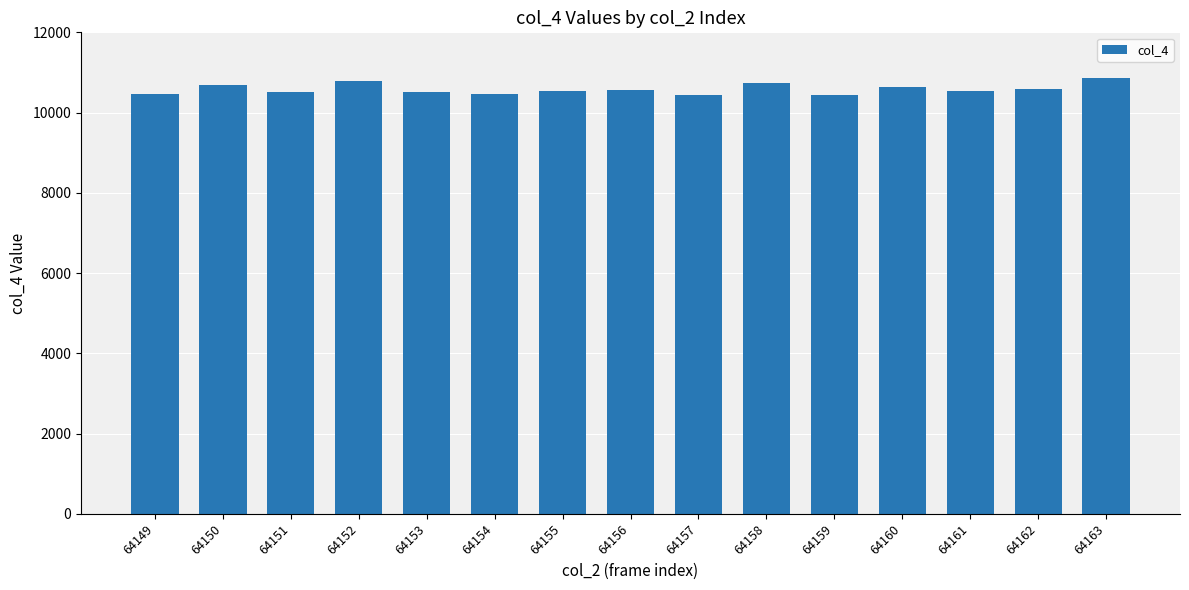

How many data points does each series have?

15